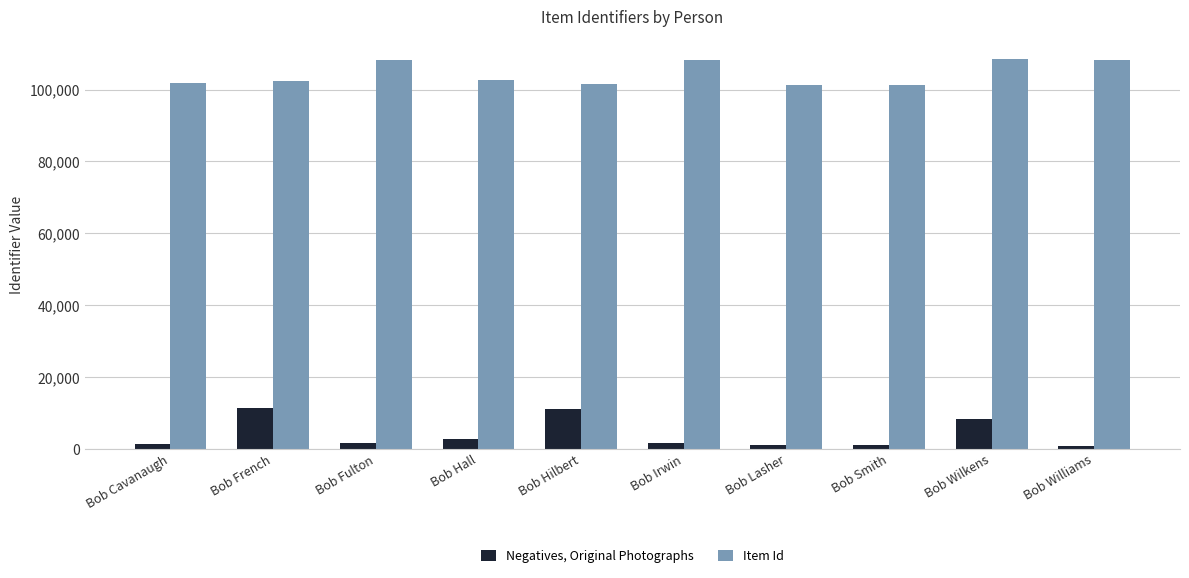

The Item Id series shows 182353 at Bob Cavanaugh. True or false?

False